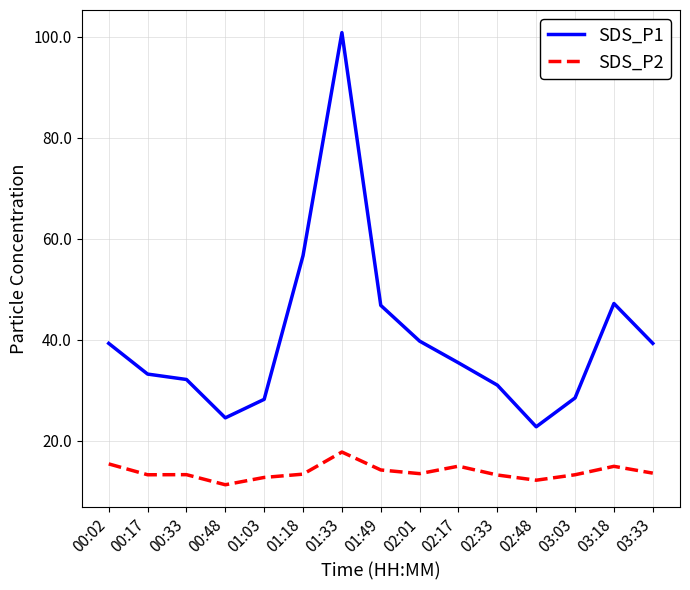

What is the difference between the SDS_P1 values at 00:17 and 00:02?

6.1